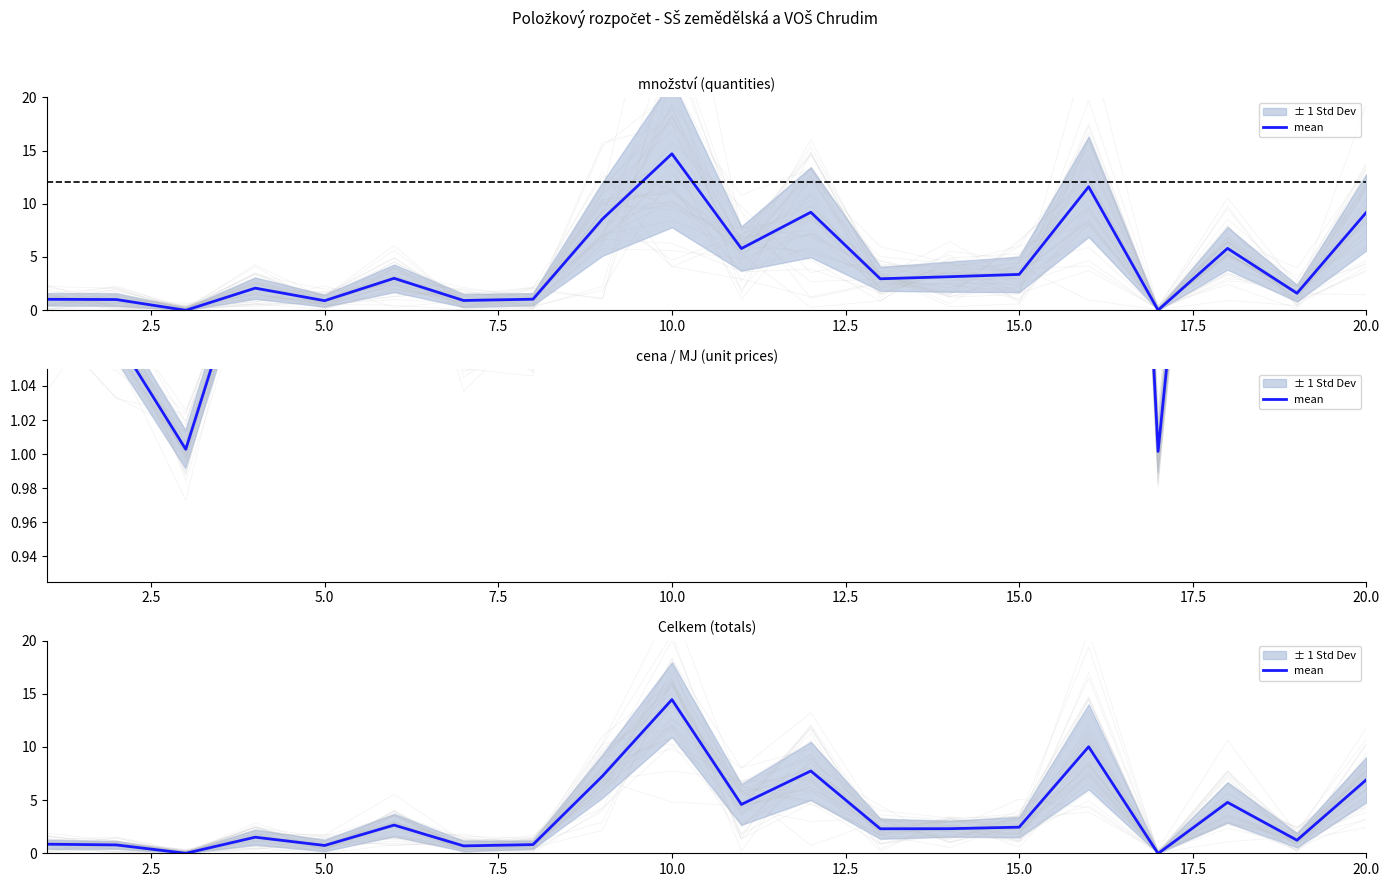

How many data points does each series have?

20